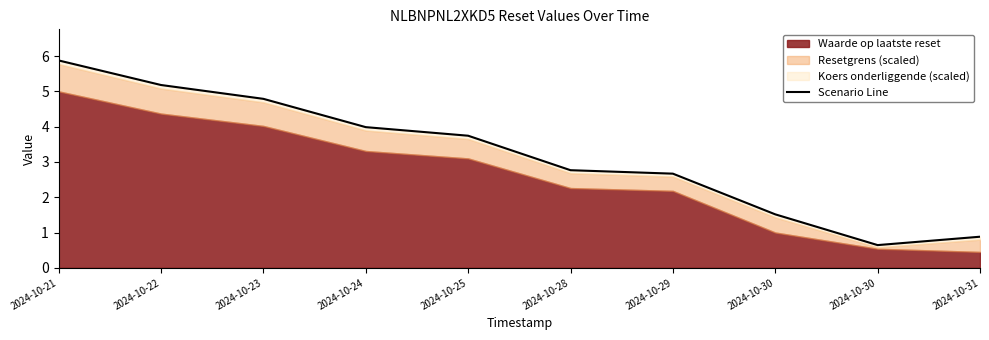

What is the value of the 6th point from the left?

2.8